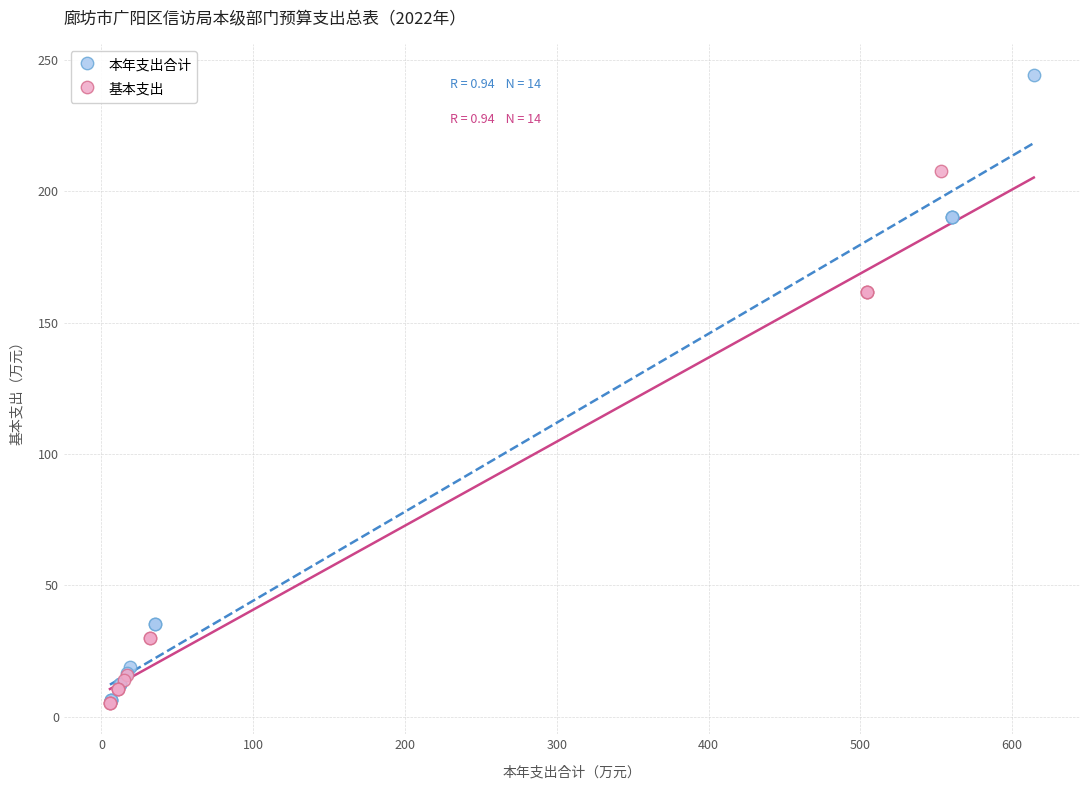

Which series contains the highest Y value?

本年支出合计